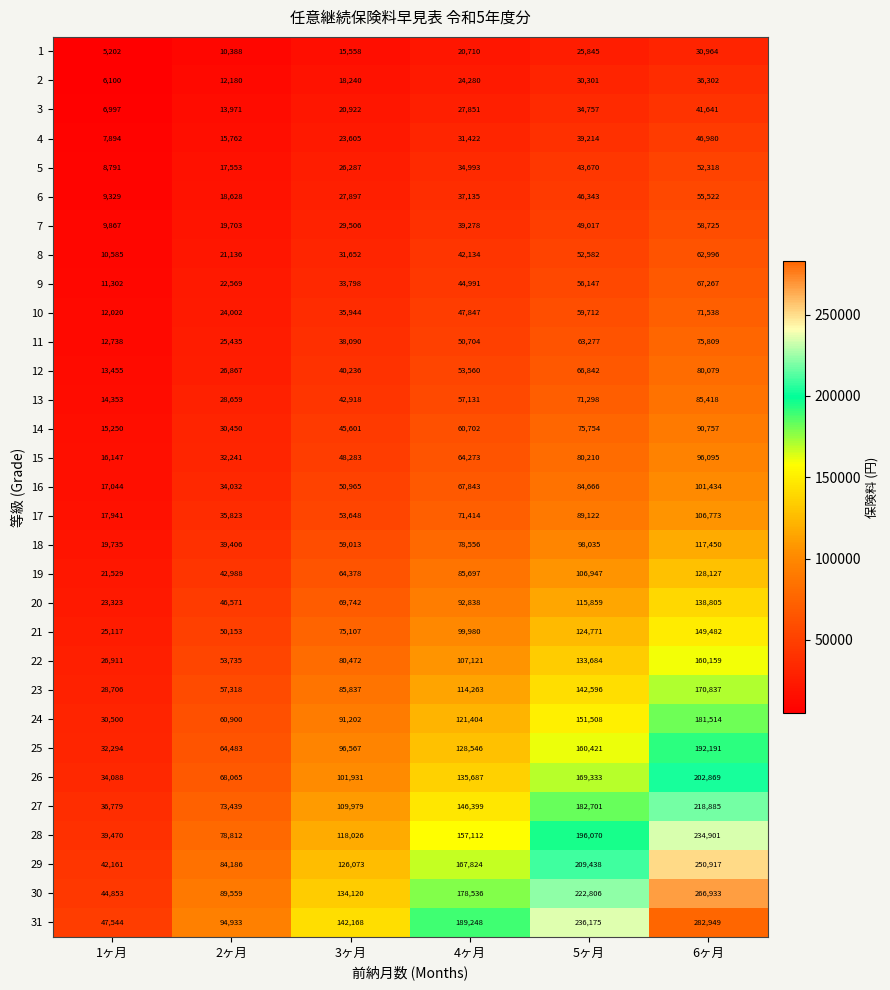

What is the smallest value displayed?

5202